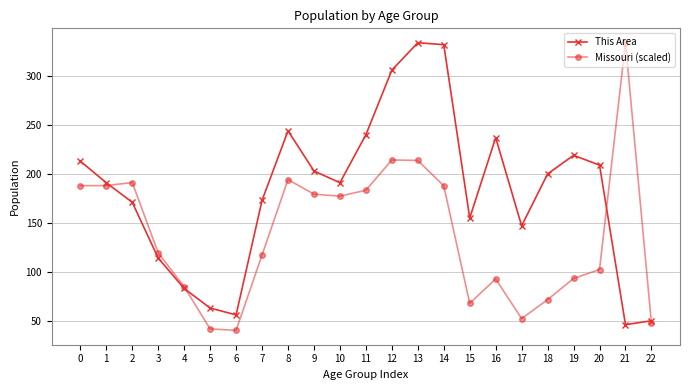

Where is the first local minimum for This Area?

6